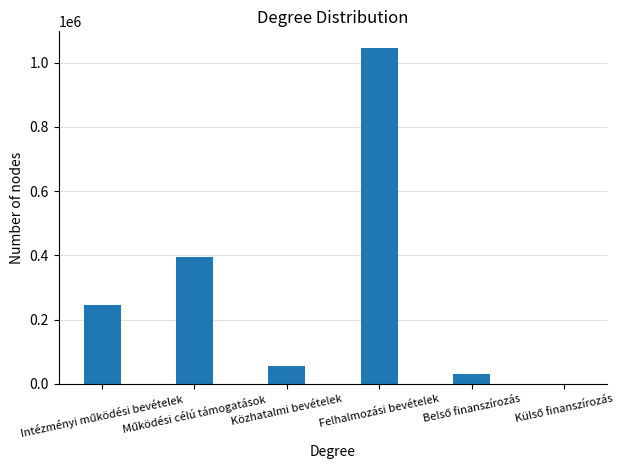

What is the greatest value displayed?

1045287